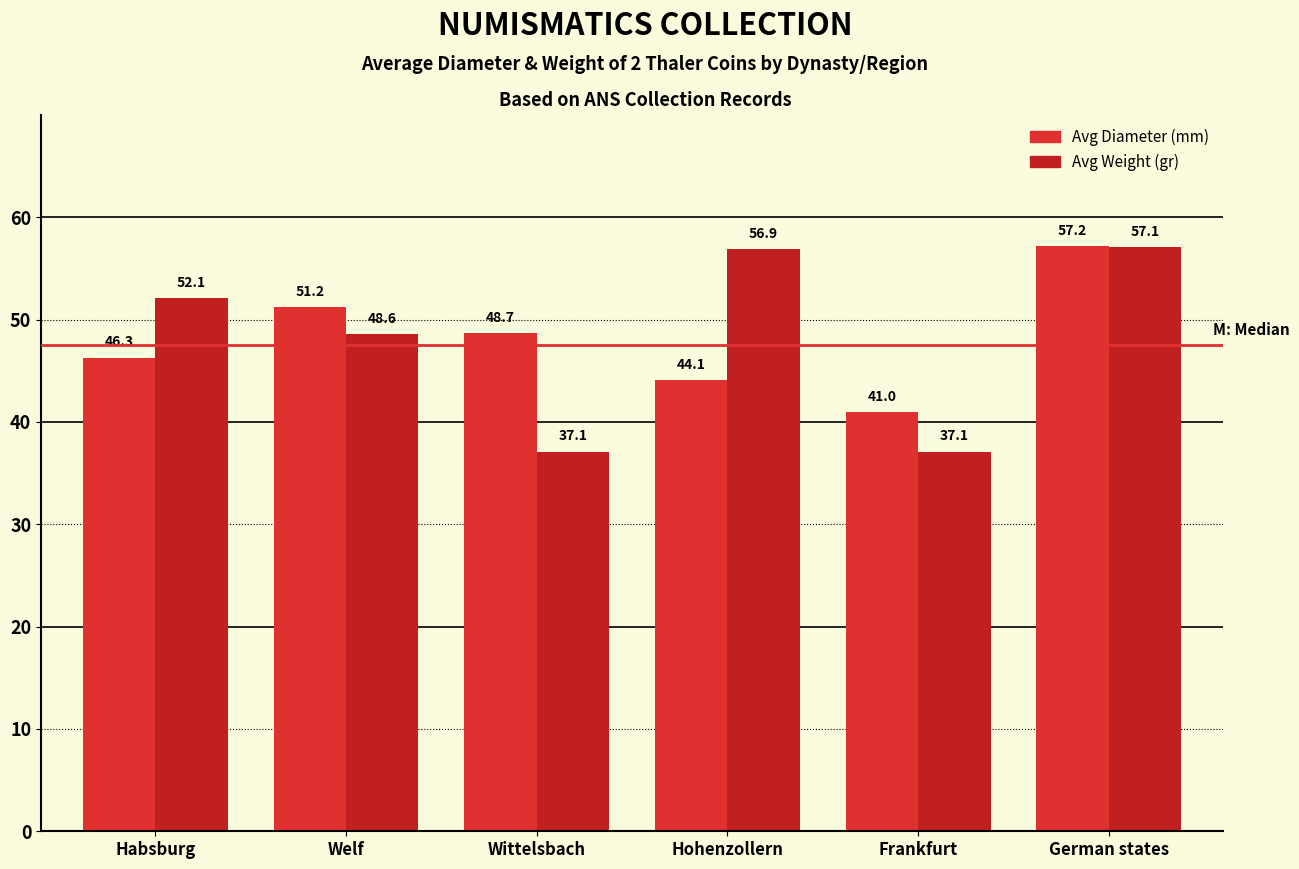

What is the difference between the maximum and minimum values in the Avg Diameter (mm) series?

16.2